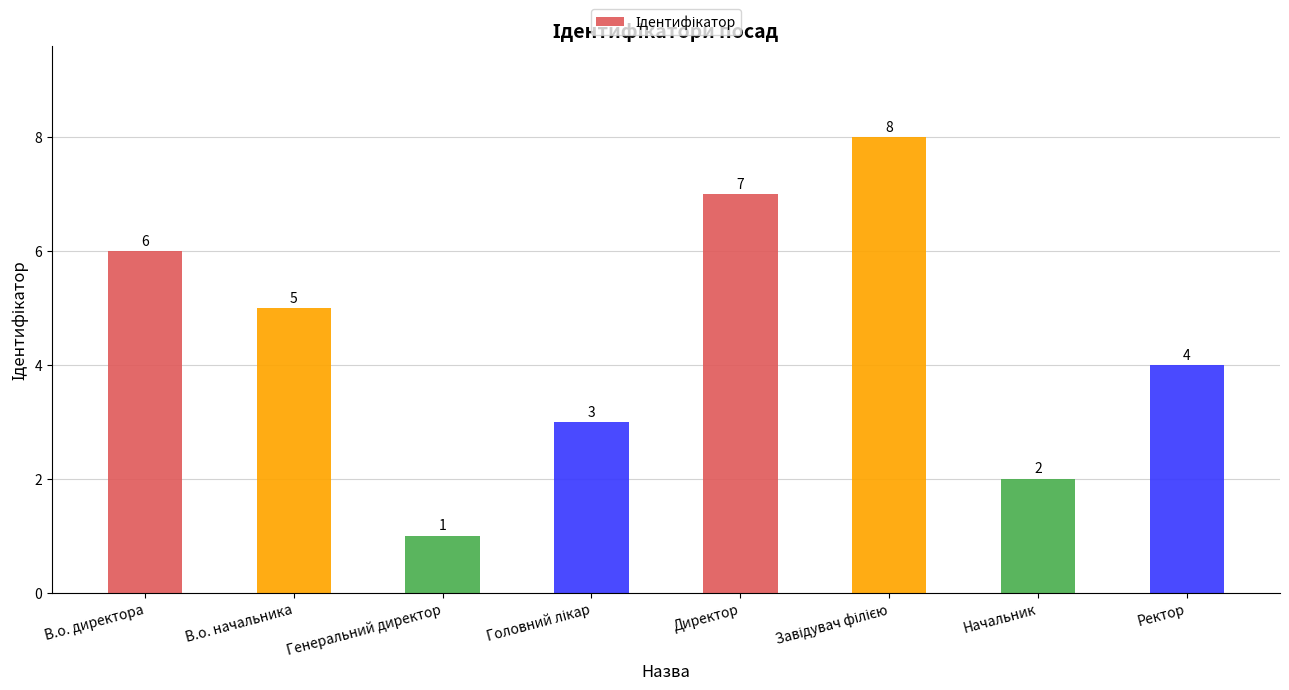

What is the approximate value at Директор?

7